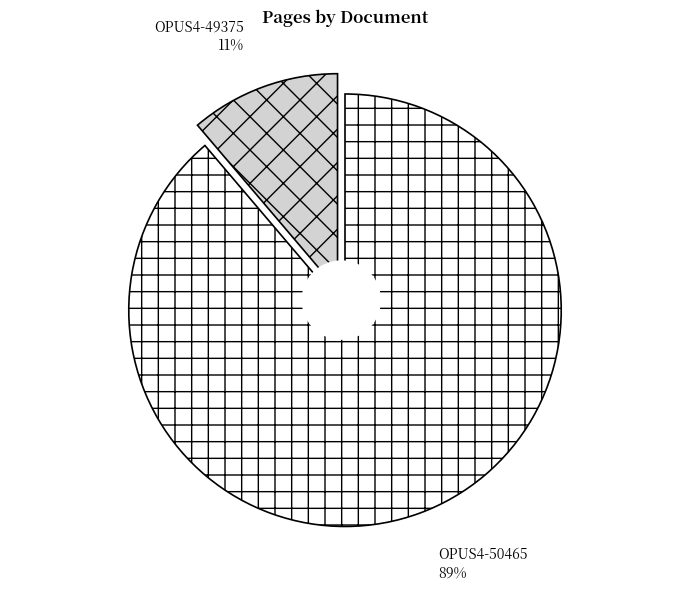

What is the largest slice in the pie chart?

OPUS4-50465